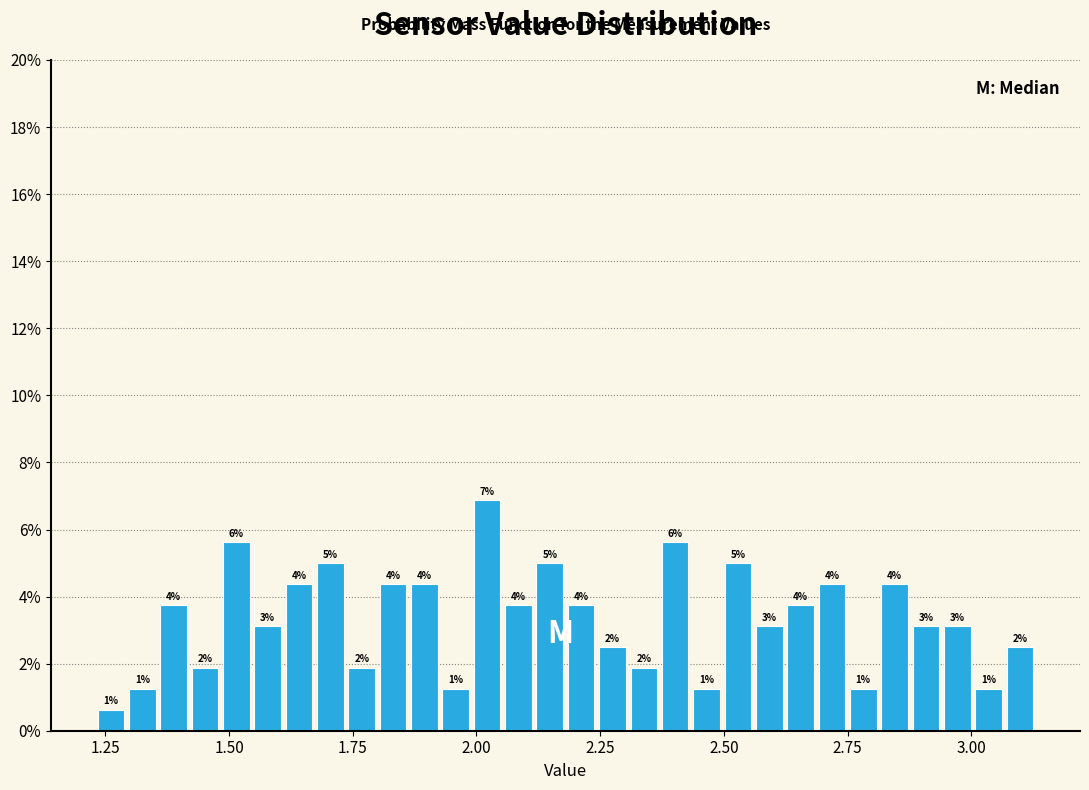

Around what value on the x-axis is the tallest bar? Give the approximate position of its centre, as read against the axis.

2.00